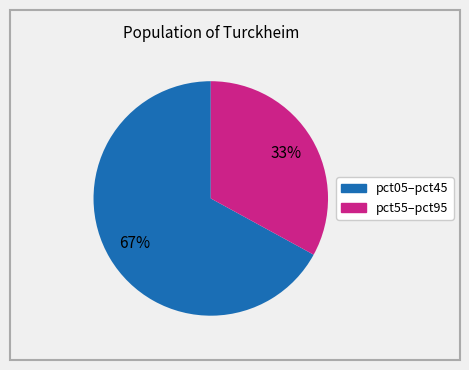

Is there any slice that represents more than half of the pie?

Yes